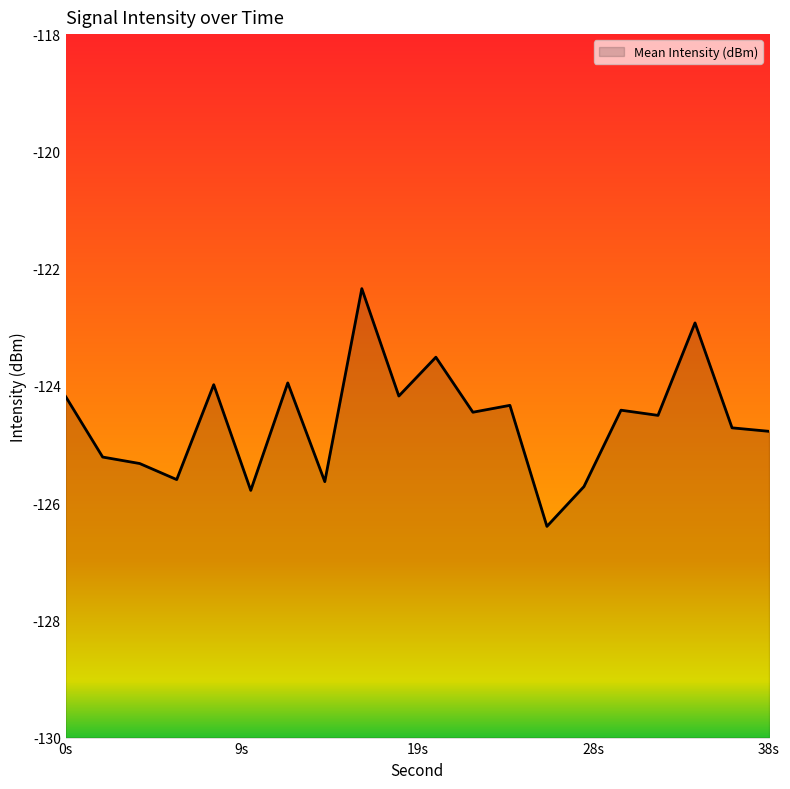

Reading left to right, list all the values displayed in this chart.

-124.2	-125.2	-125.3	-125.6	-124.0	-125.8	-123.9	-125.6	-122.3	-124.2	-123.5	-124.5	-124.3	-126.4	-125.7	-124.4	-124.5	-122.9	-124.7	-124.8